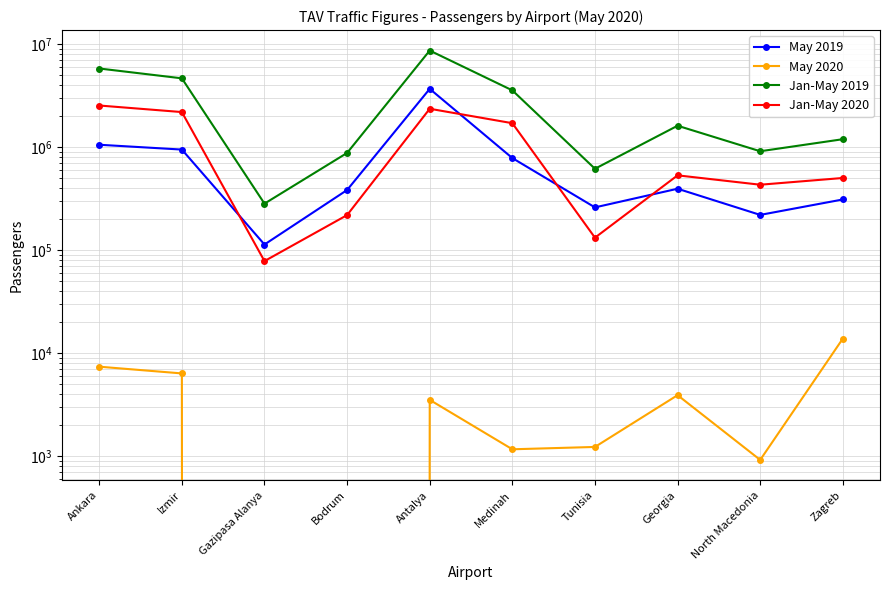

What is the label of the 4th point from the left?

Bodrum